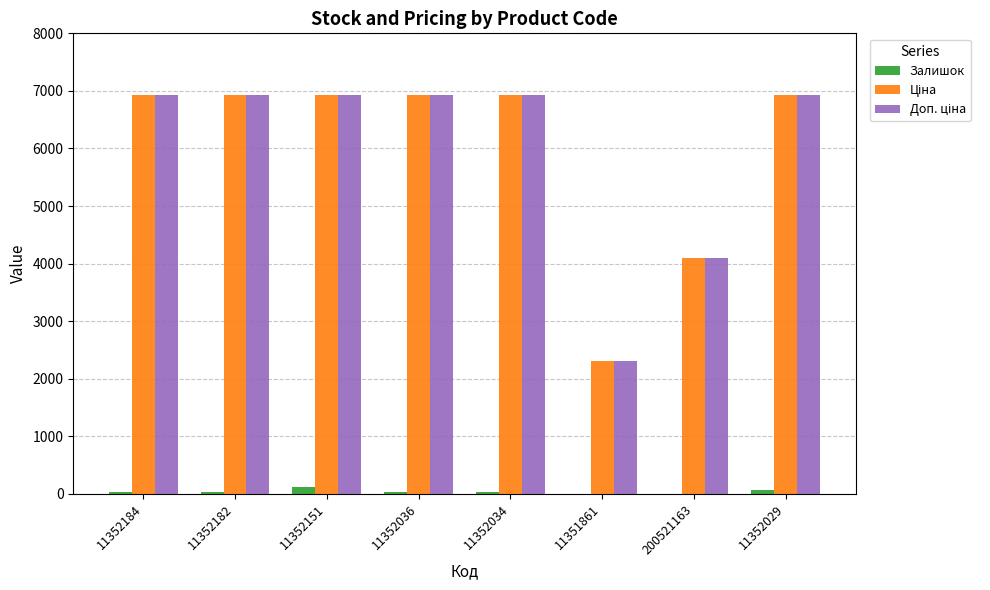

What is the maximum value shown in the chart?

6929.6